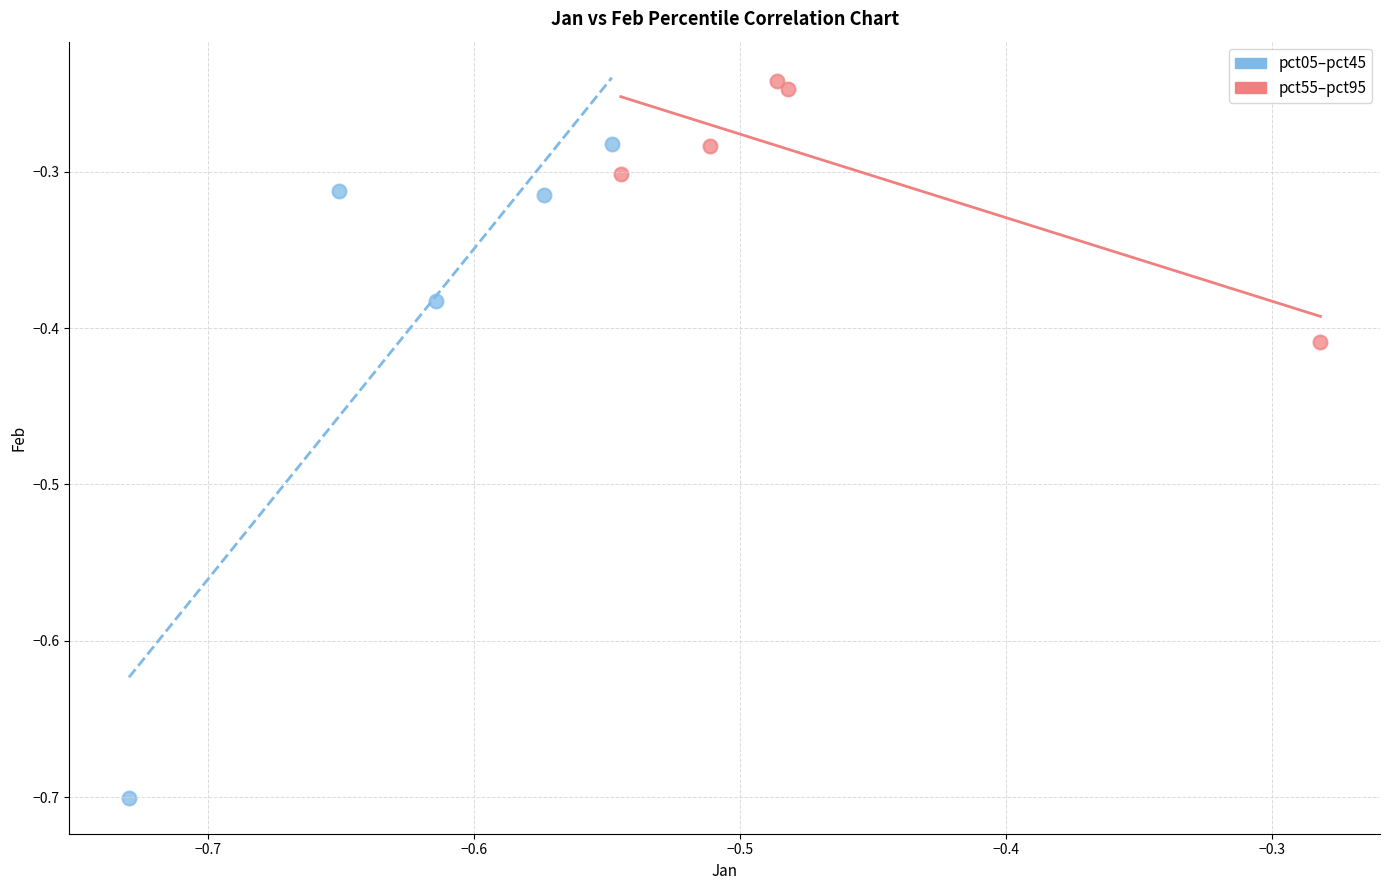

Which series has the widest spread of Y values?

pct05–pct45